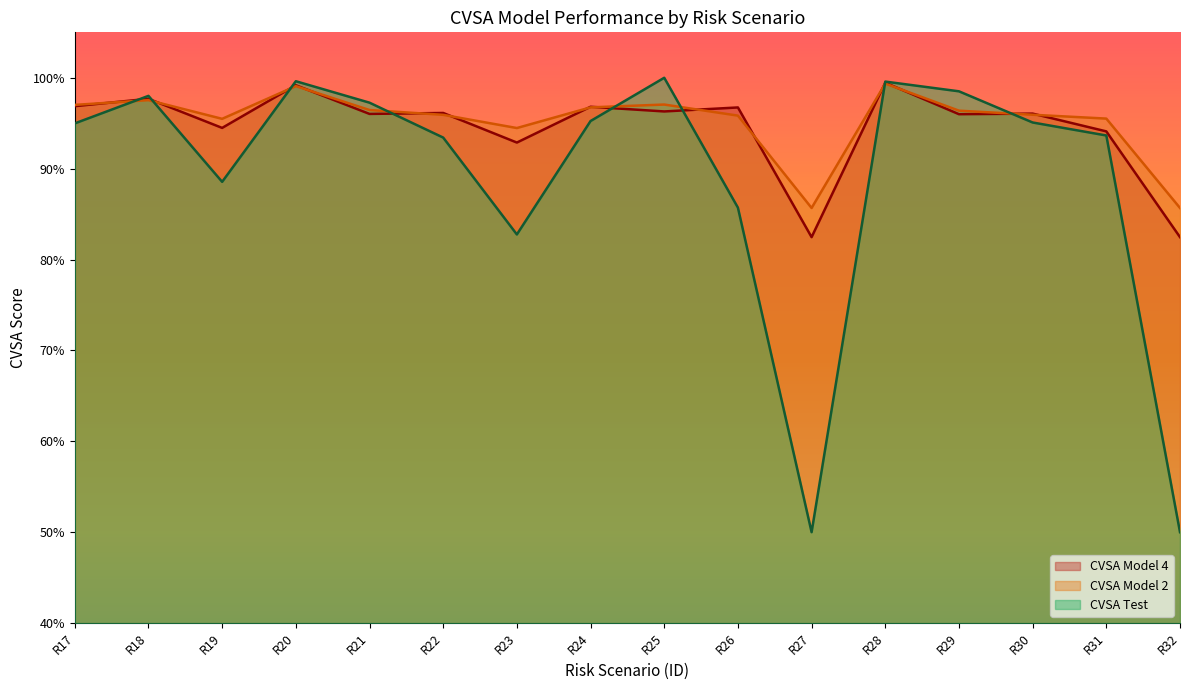

What is the approximate value of CVSA Model 4 at R22?

1.0